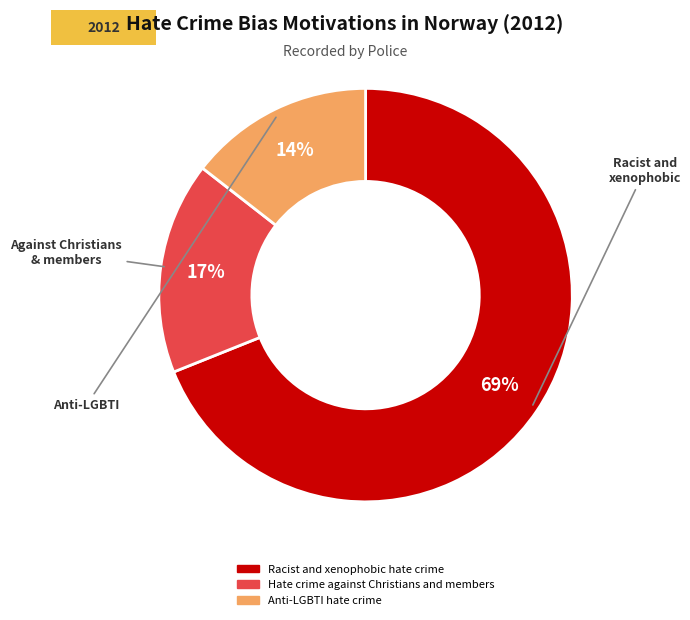

To the nearest percent, what is the average slice percentage?

33%